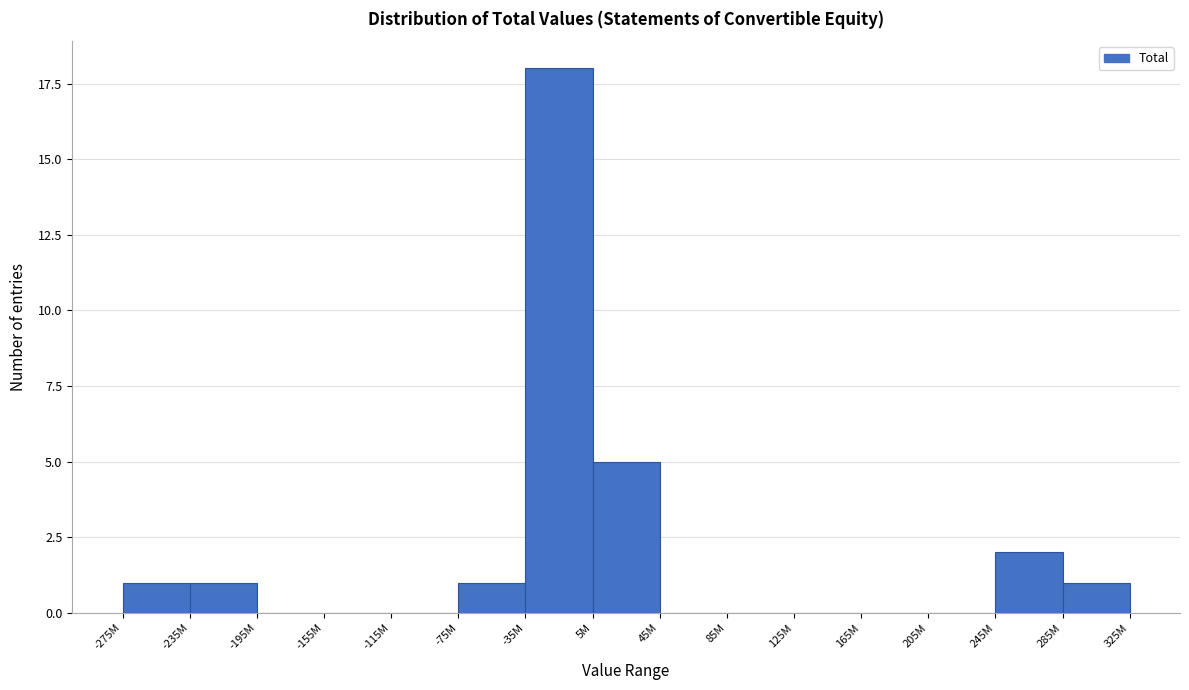

Reading left to right, list all the values displayed in this chart.

-275M=1	-235M=1	-195M=0	-155M=0	-115M=0	-75M=1	-35M=18	5M=5	45M=0	85M=0	125M=0	165M=0	205M=0	245M=2	285M=1